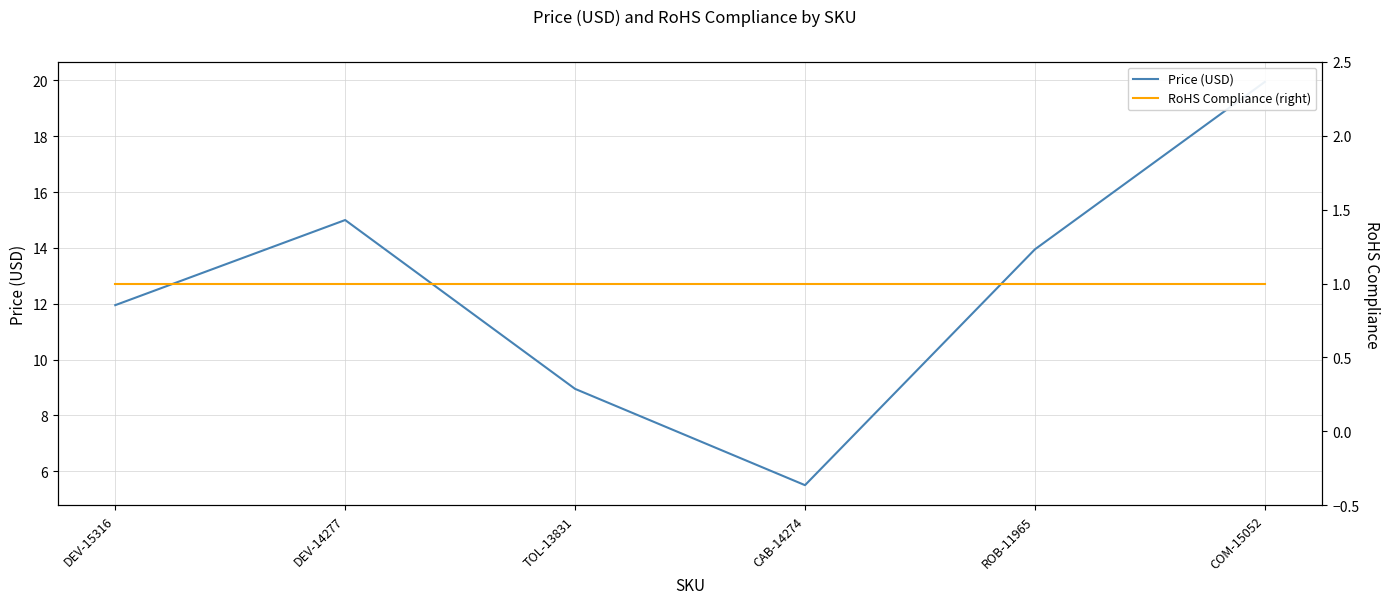

What is the difference between the highest and lowest values at TOL-13831?

7.9